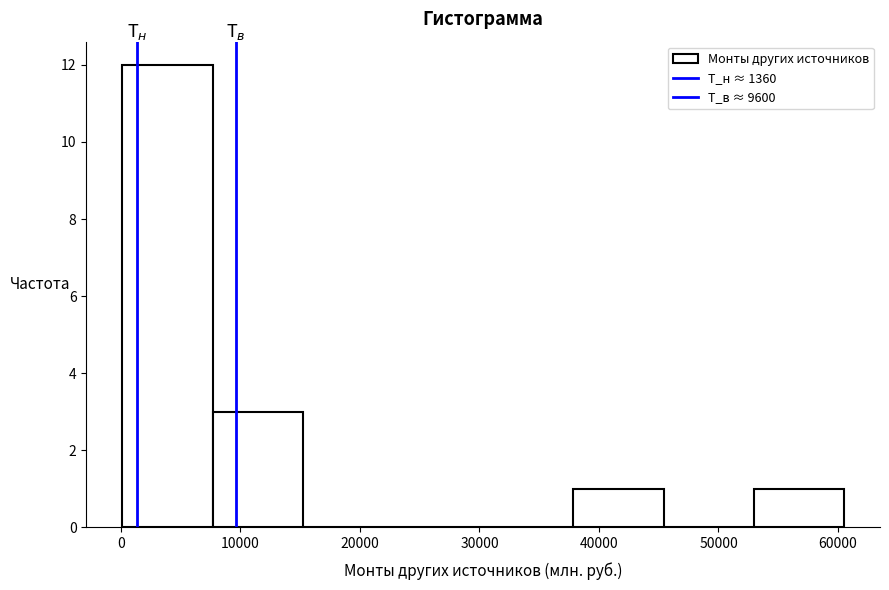

Reading left to right, list every bar in this chart as the range it spans on the x-axis followed by its height. Neither the bar edges nor the heights are printed on the chart, so give them approximately, as read against the axes.

0 to 8000: 12
8000 to 15000: 3
15000 to 23000: 0
23000 to 30000: 0
30000 to 38000: 0
38000 to 45000: 1
45000 to 53000: 0
53000 to 60000: 1